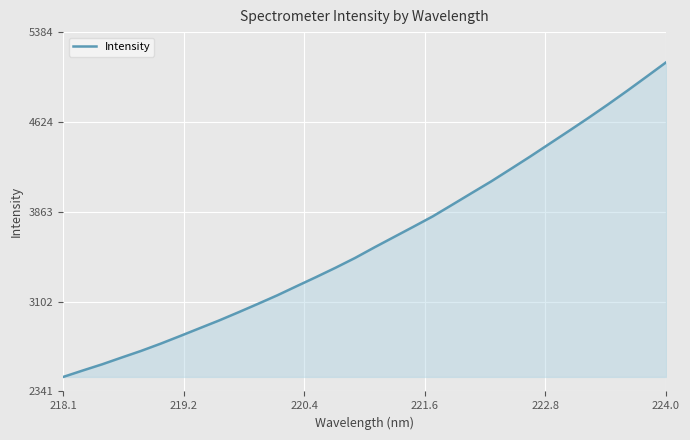

How many values exceed 3561?

16